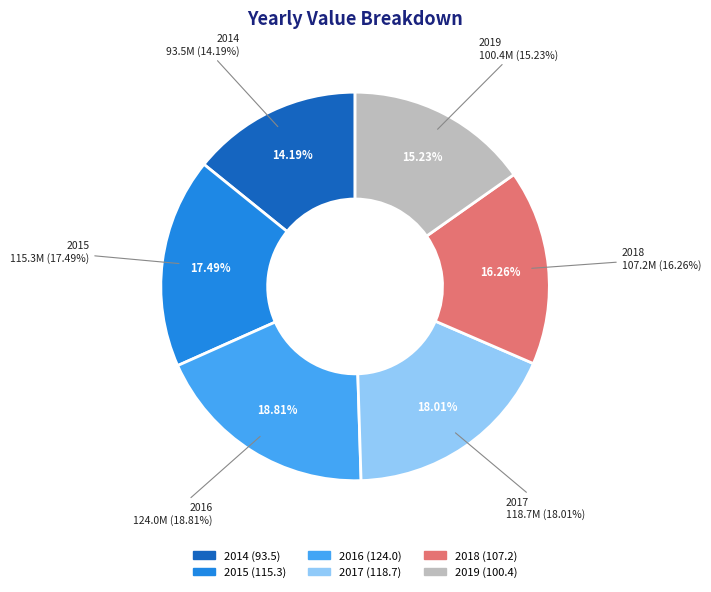

What is the ratio of the value at 2018 to the value at 2019?

1.1